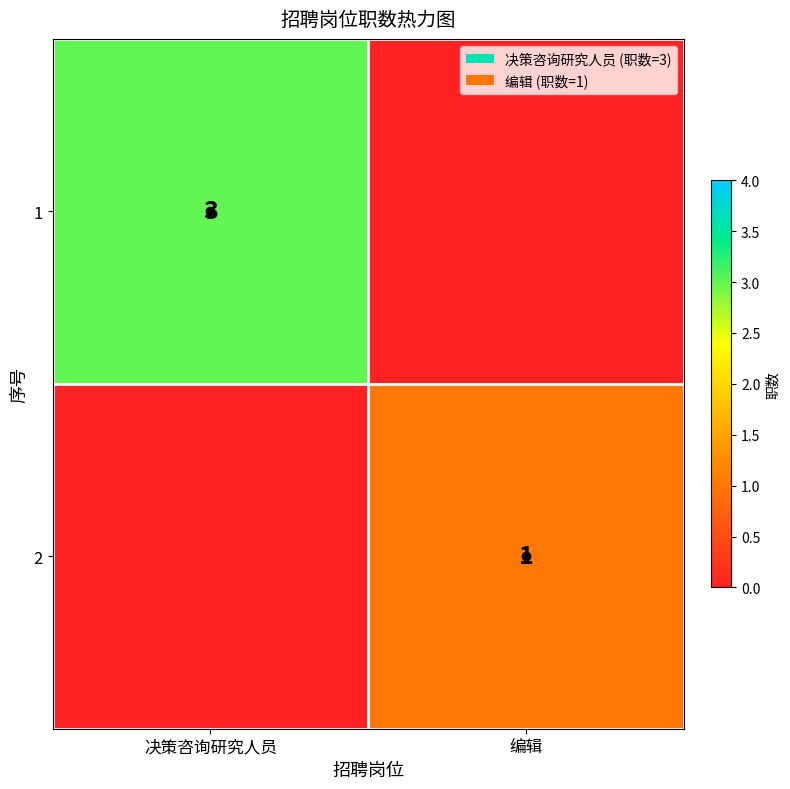

True or false: 1 has a value of 2 at 决策咨询研究人员.

False